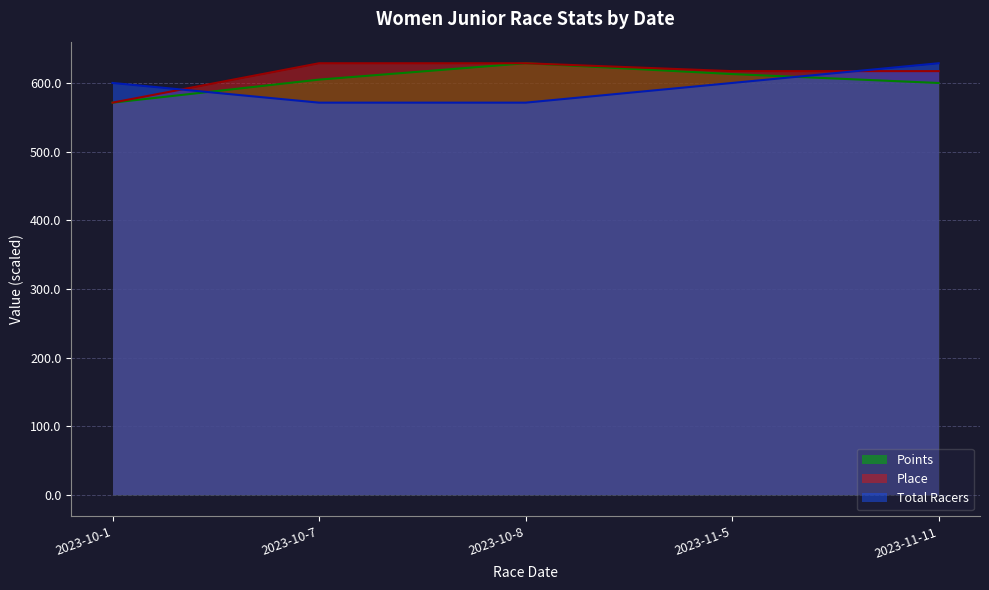

True or false: Total Racers has more than 0 interior local peaks.

False